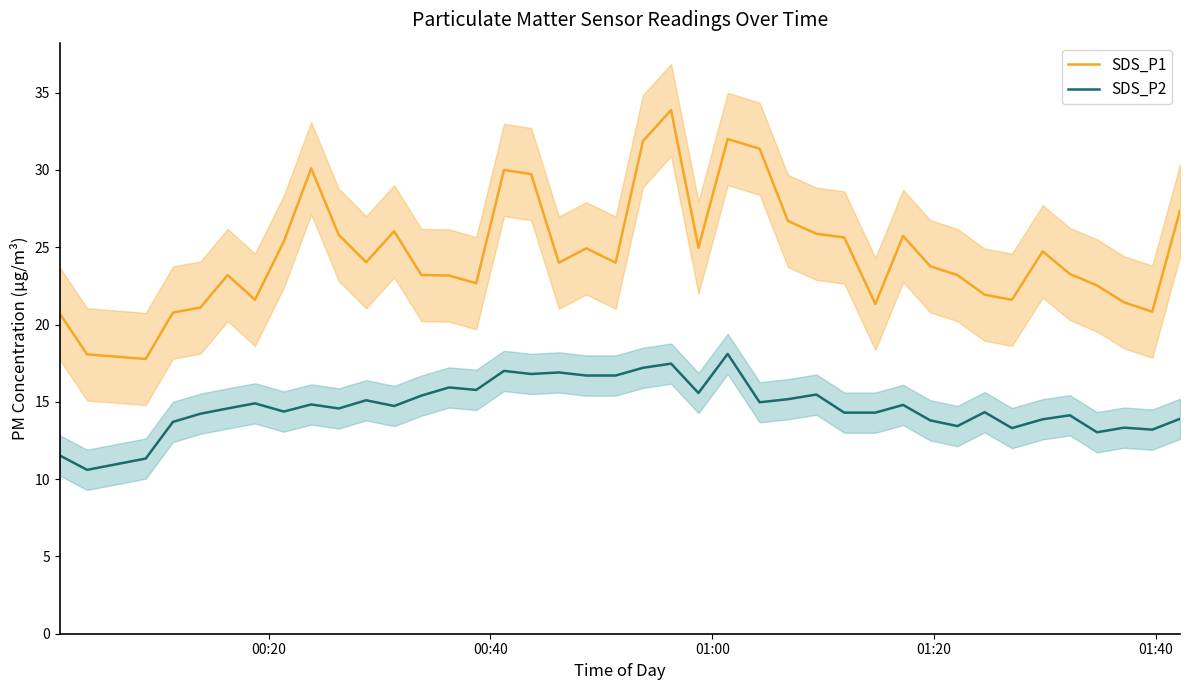

True or false: SDS_P2 and SDS_P1 cross at least once.

False